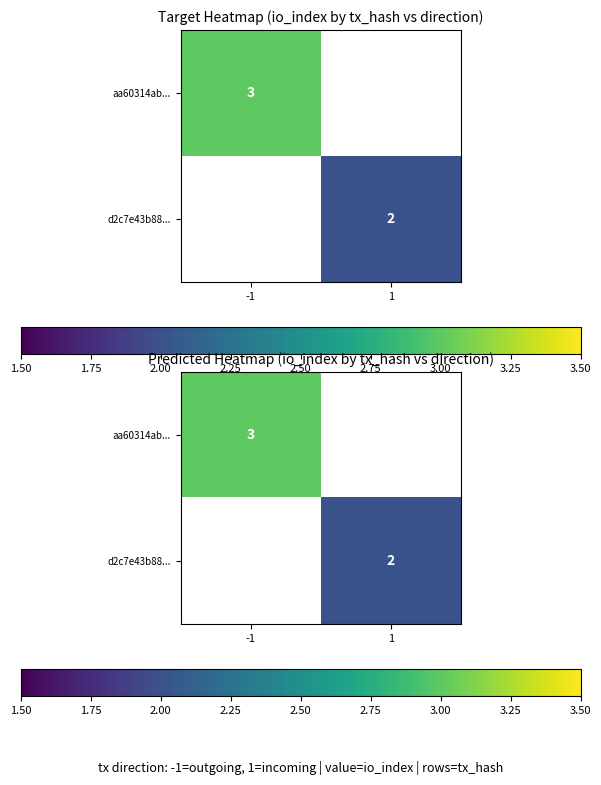

At -1, list the series in order from smallest to largest.

aa60314ab..., d2c7e43b88...